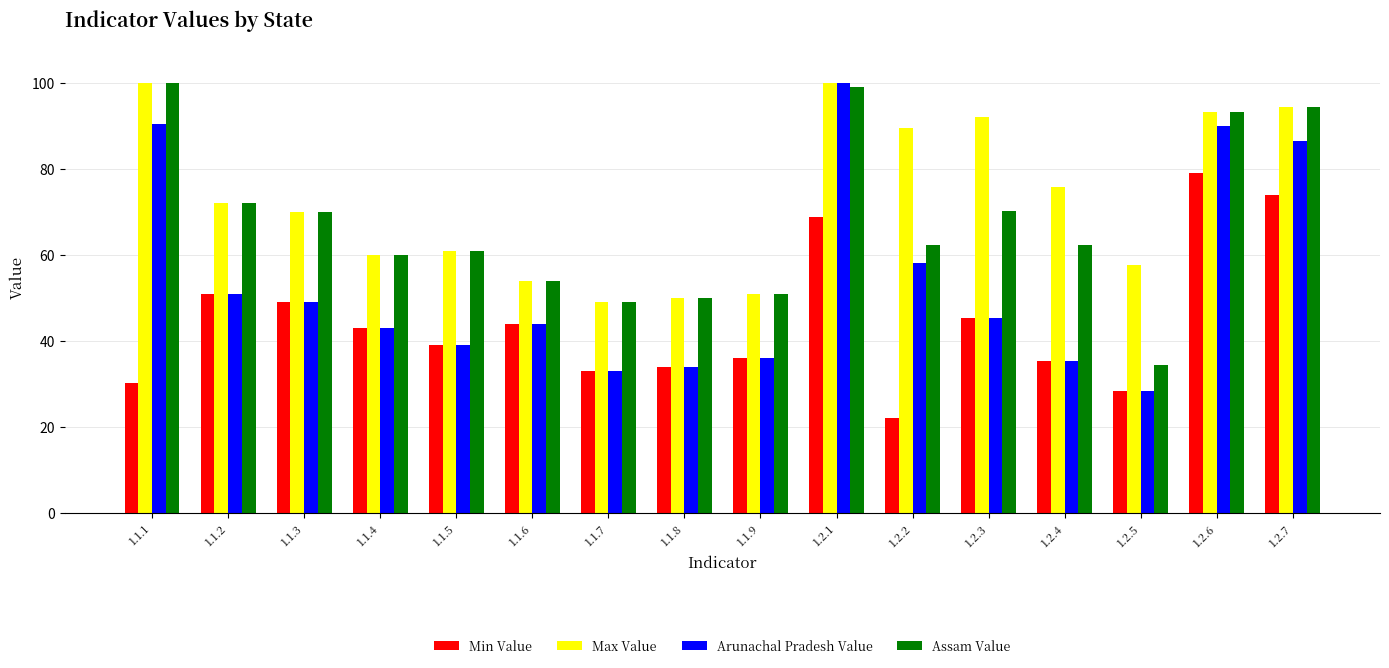

Rank the series by their average value, from highest to lowest.

Max Value, Assam Value, Arunachal Pradesh Value, Min Value